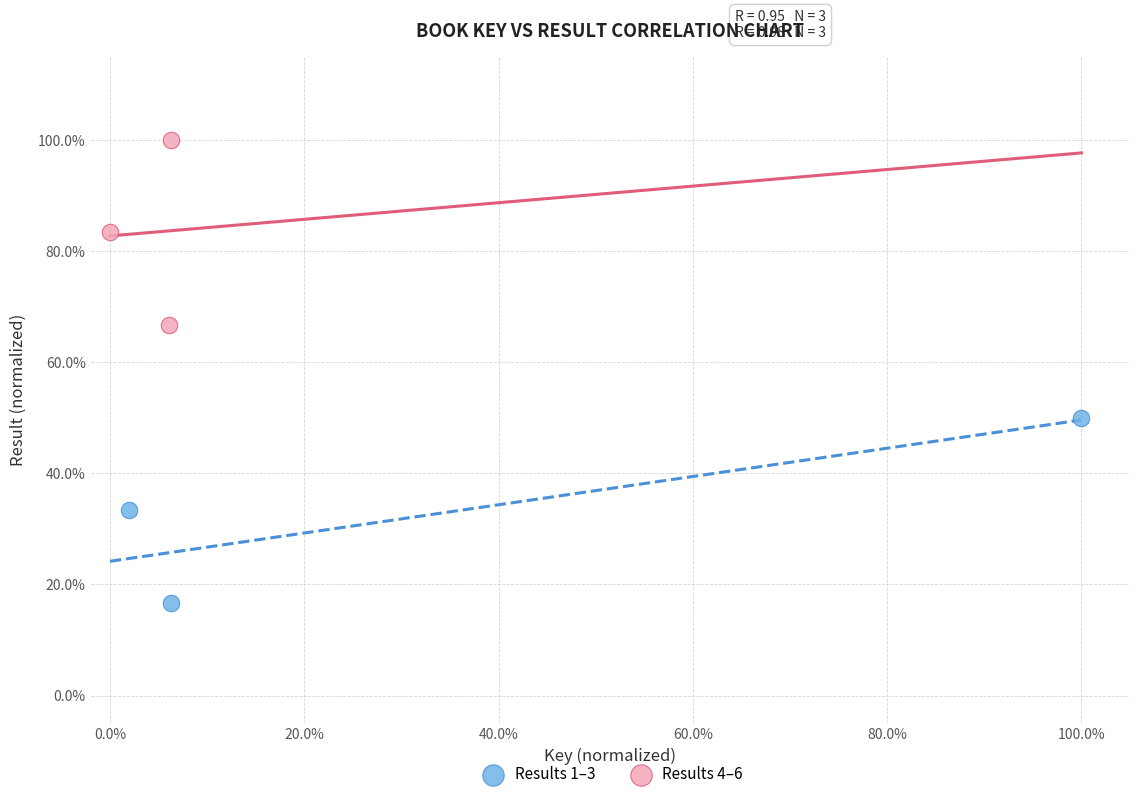

Which series contains the highest Y value?

Results 4–6